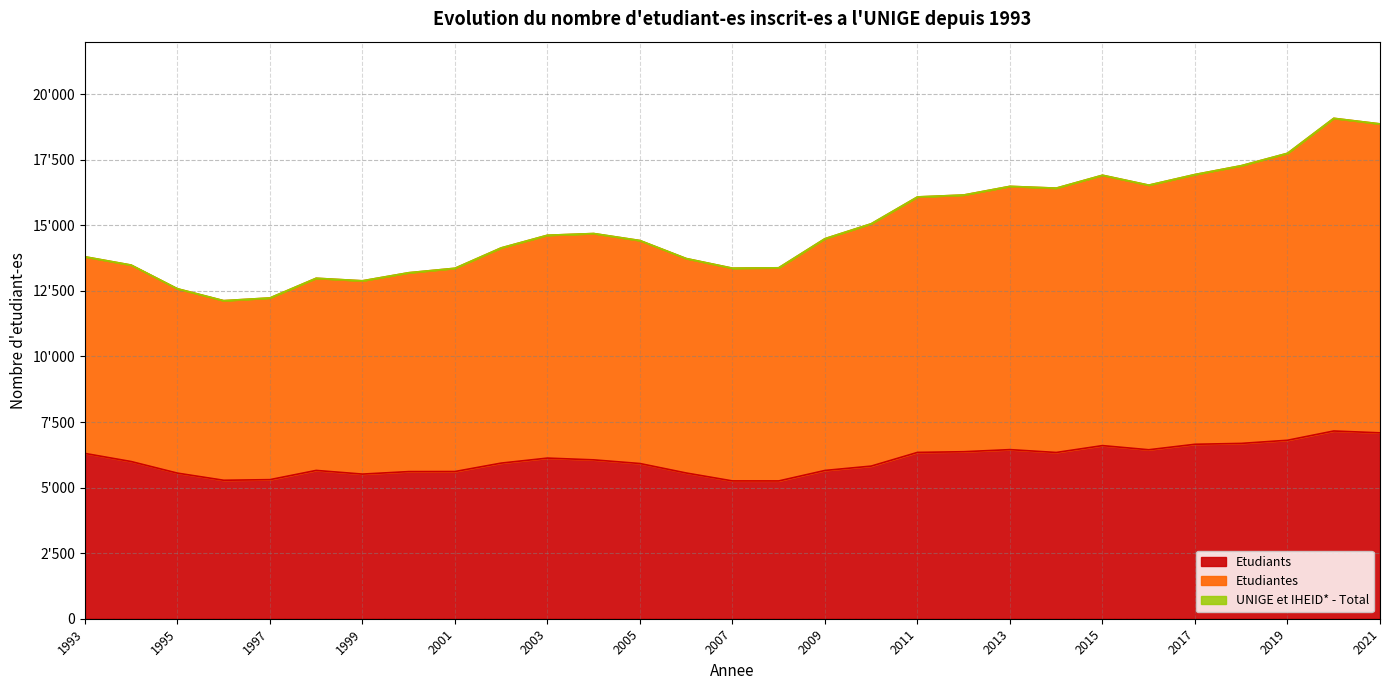

True or false: Etudiantes and UNIGE et IHEID* - Total intersect in this chart.

False